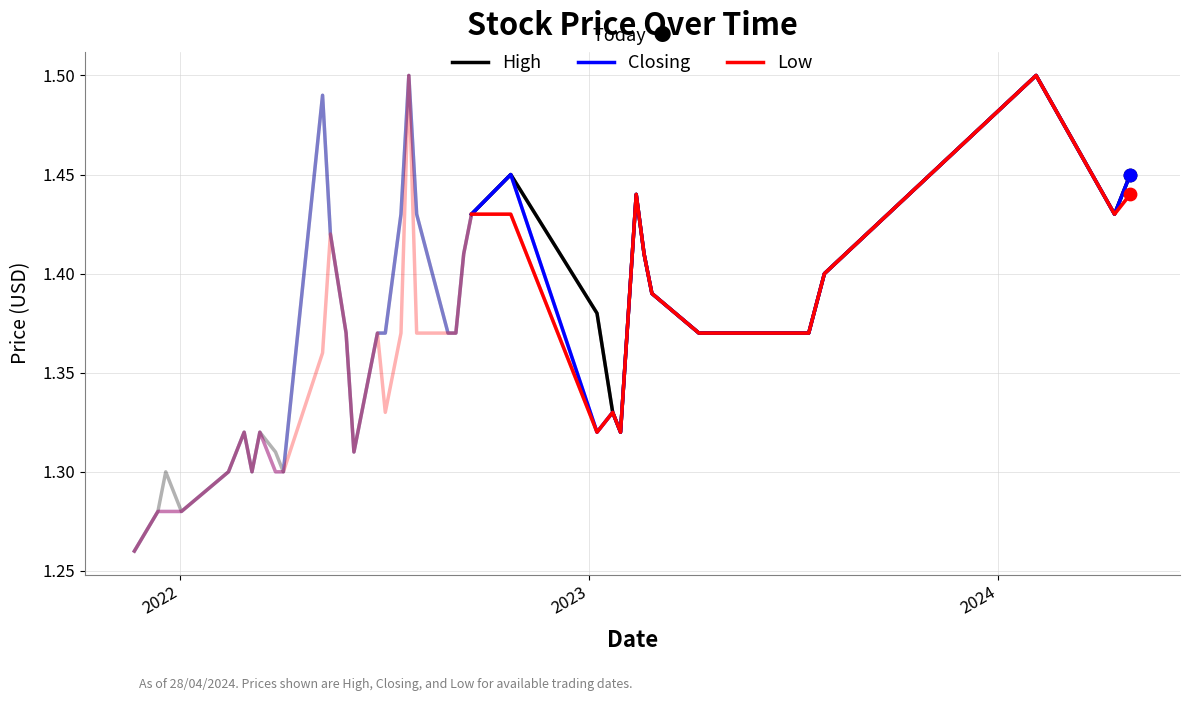

Is the value of High at 11 greater than the value of Closing at 14?

No